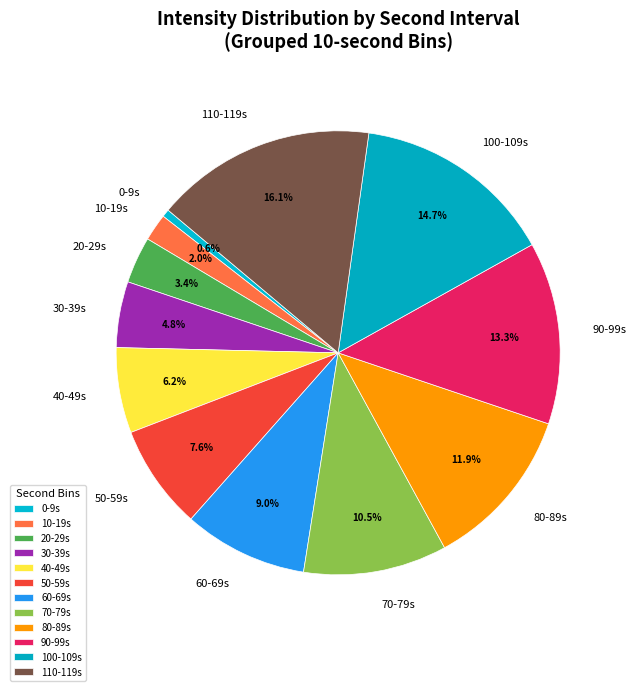

Is there any slice that represents more than half of the pie?

No